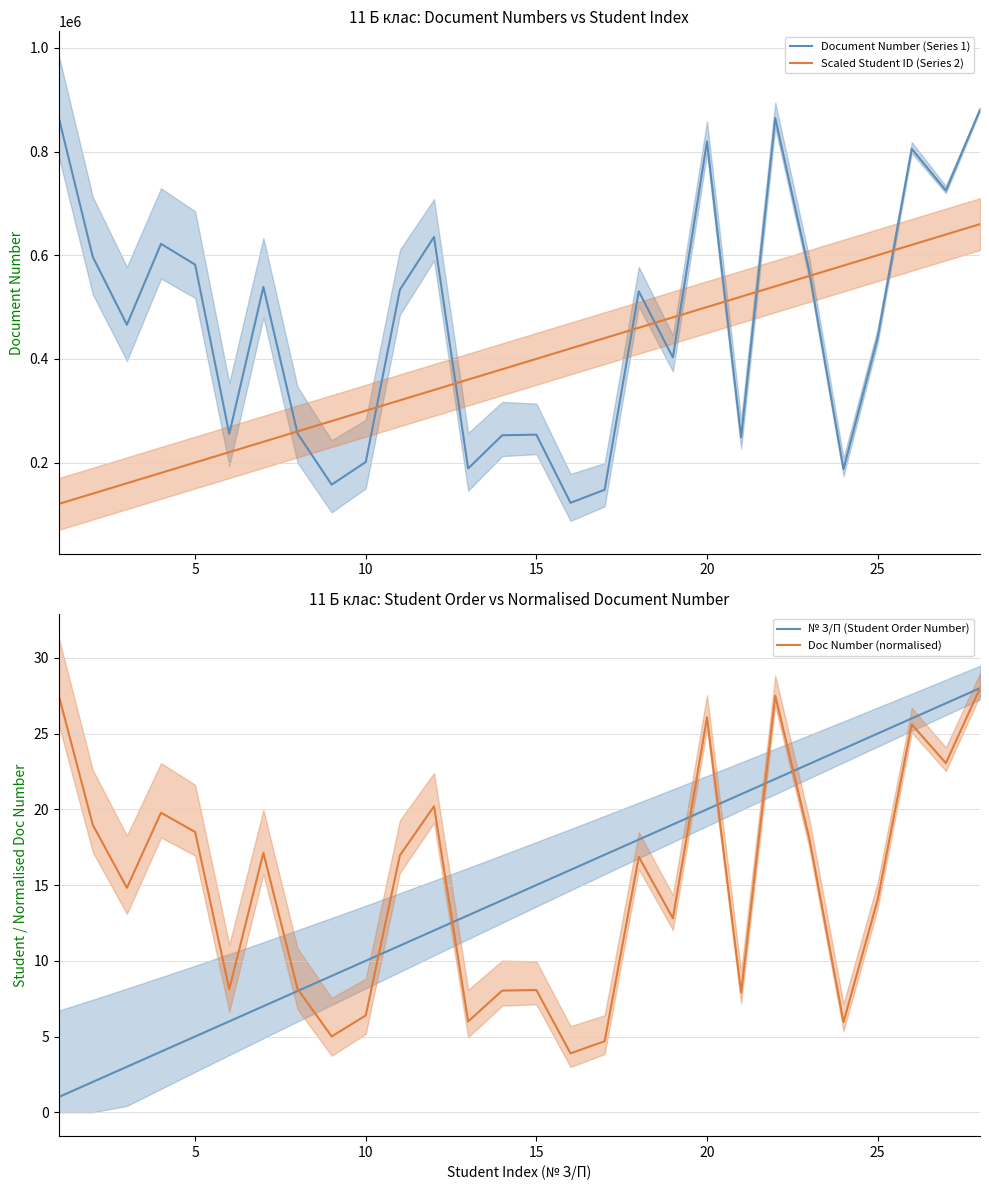

True or false: Document Number (Series 1) and Doc Number (normalised) intersect in this chart.

False